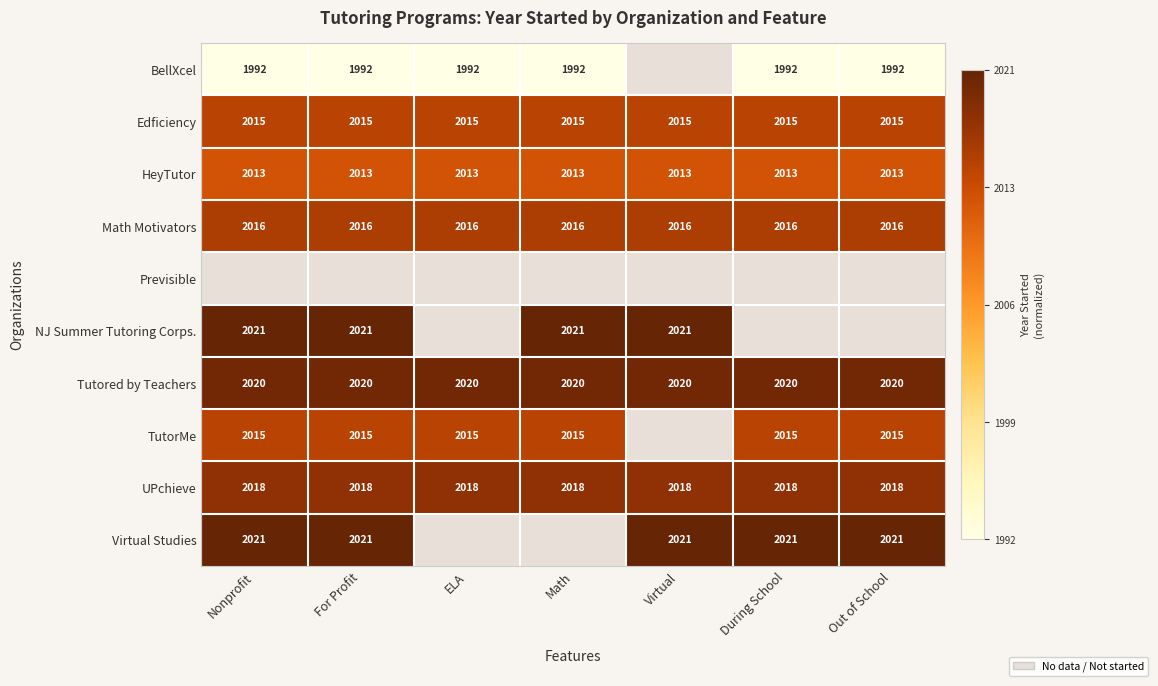

What is the greatest value displayed?

1.0